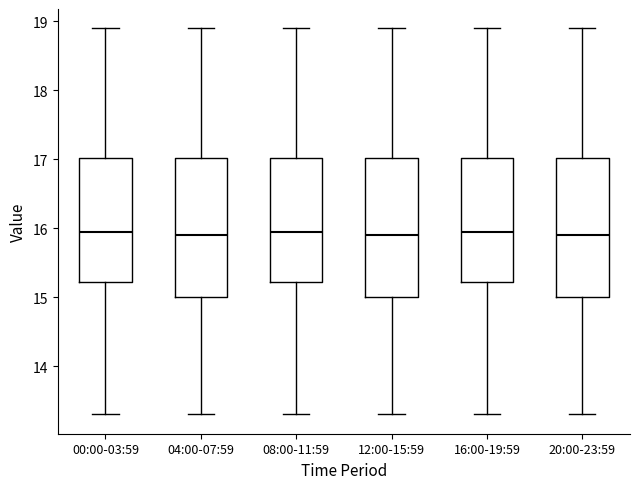

Reading left to right, transcribe this box plot: for each box, give where its median line is, the range the box spans, and where its two whiskers end, as read against the y-axis. The values are not printed on the chart, so give them approximately, as read against the axis.

00:00-03:59: median 16.0, box 15.2 to 17.0, whiskers 13.3 to 18.9
04:00-07:59: median 15.9, box 15.0 to 17.0, whiskers 13.3 to 18.9
08:00-11:59: median 16.0, box 15.2 to 17.0, whiskers 13.3 to 18.9
12:00-15:59: median 15.9, box 15.0 to 17.0, whiskers 13.3 to 18.9
16:00-19:59: median 16.0, box 15.2 to 17.0, whiskers 13.3 to 18.9
20:00-23:59: median 15.9, box 15.0 to 17.0, whiskers 13.3 to 18.9